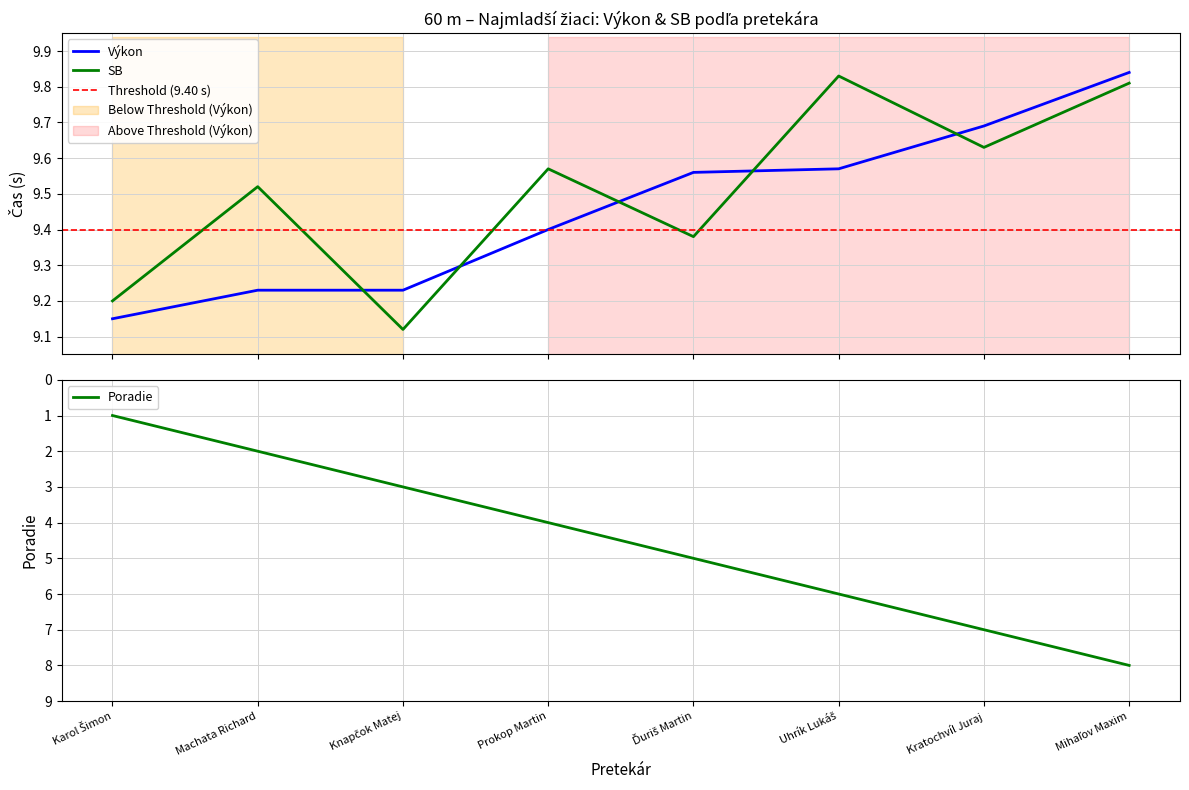

Where is Poradie nearest to the value 4?

Prokop Martin